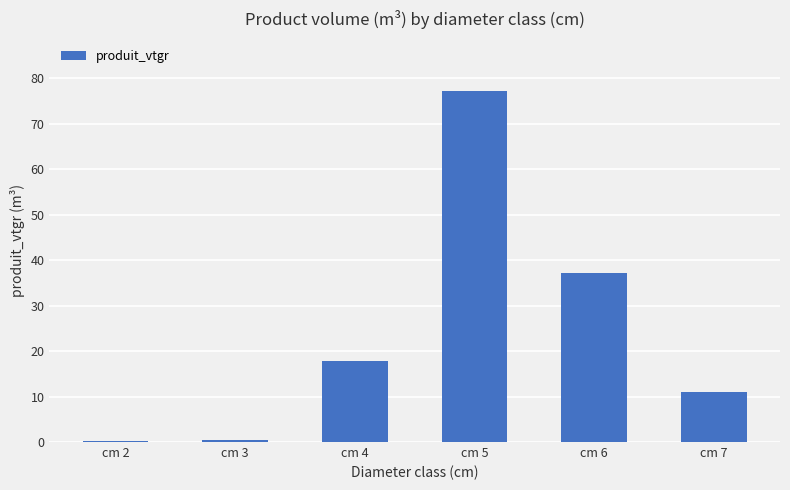

What is the change in value from cm 4 to cm 7?

-6.8